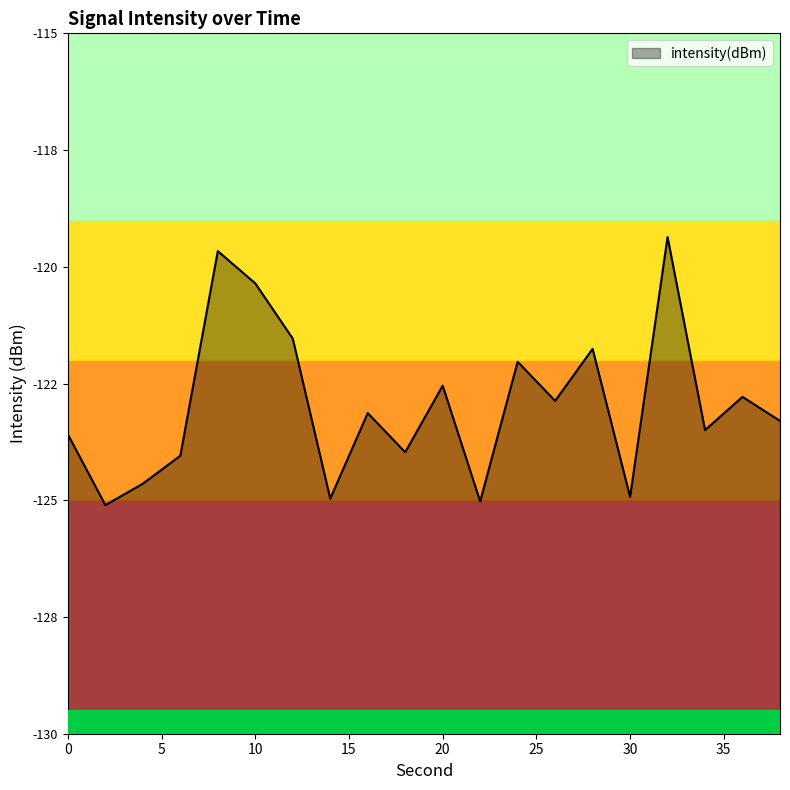

List the labels in order of value, smallest first.

2, 22, 14, 30, 4, 6, 18, 0, 34, 38, 16, 26, 36, 20, 24, 28, 12, 10, 8, 32